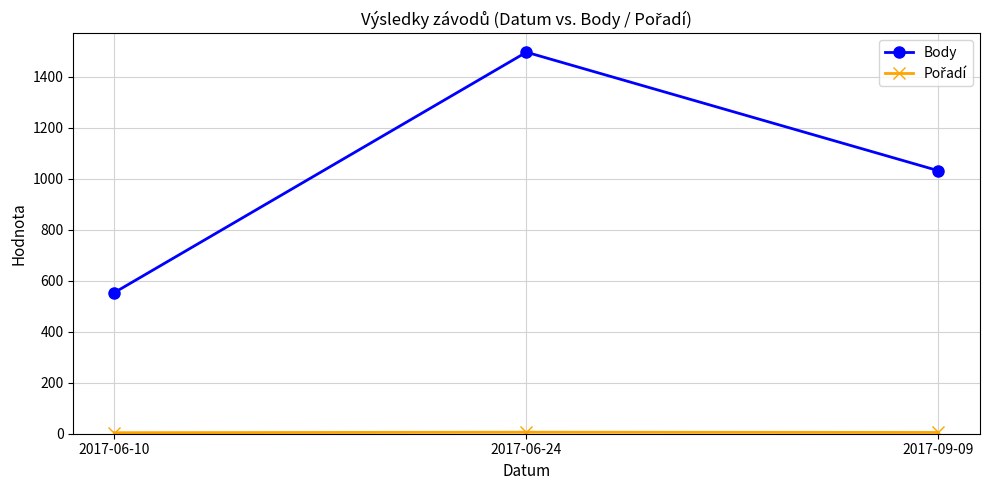

What is the greatest value displayed?

1497